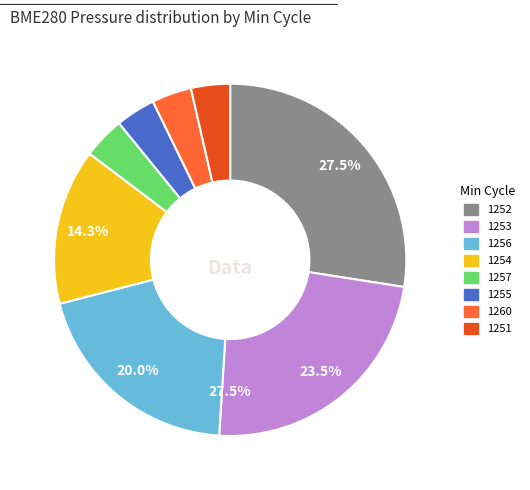

Is there any slice that represents more than half of the pie?

No